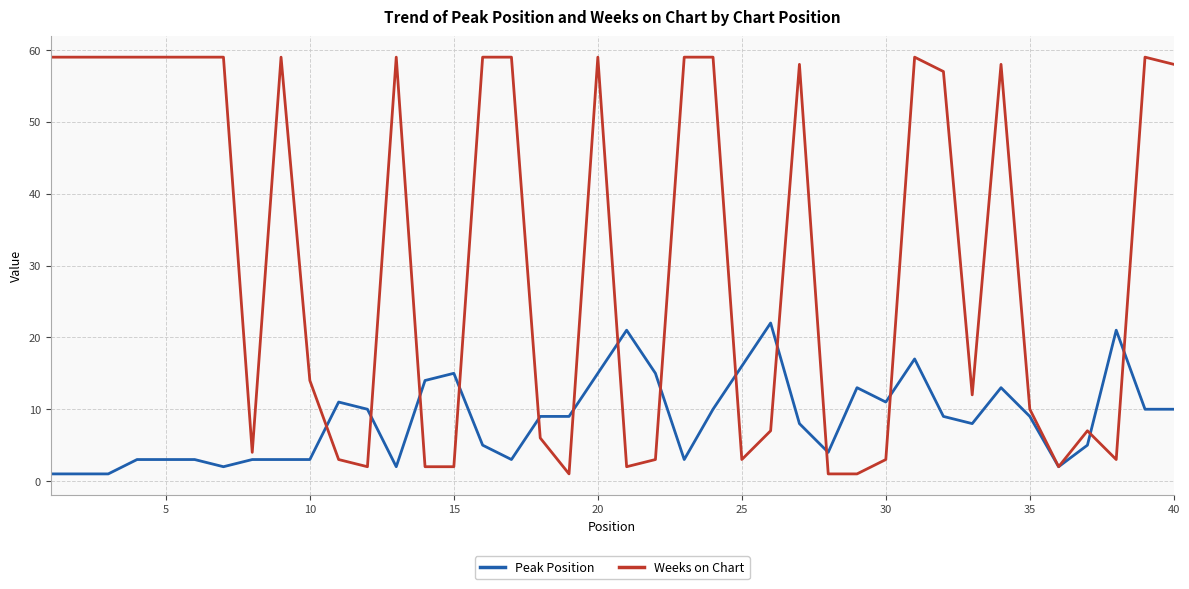

Rank the series by their average value, from lowest to highest.

Peak Position, Weeks on Chart